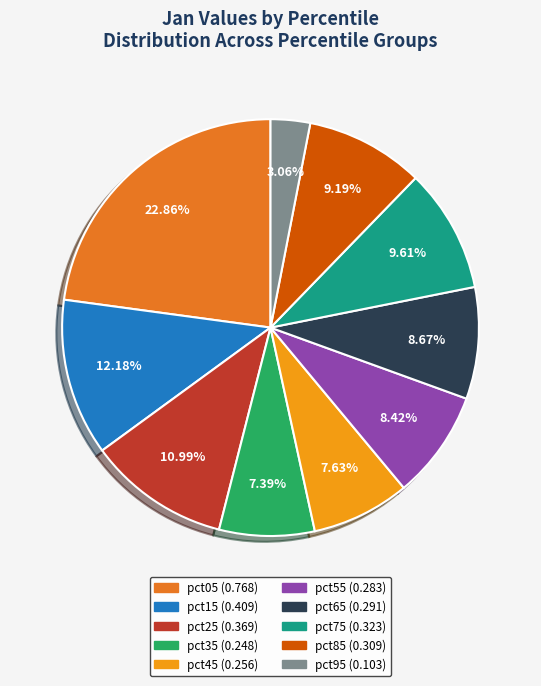

To the nearest percent, what percentage of the pie is pct45?

8%